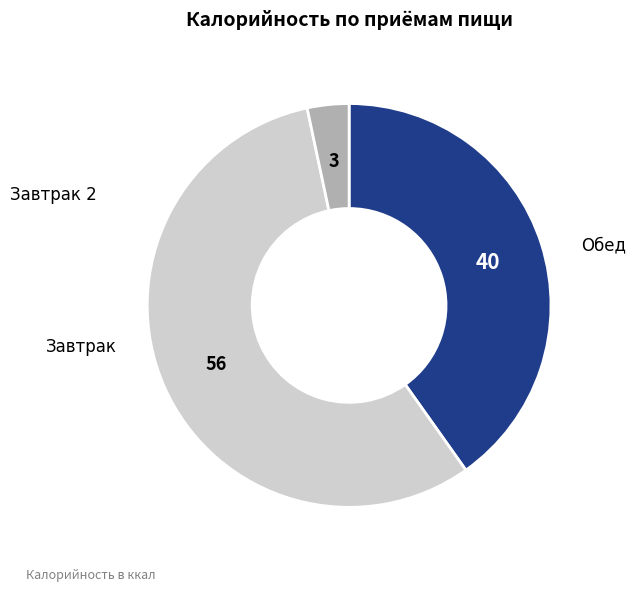

Does any single category account for the majority?

Yes